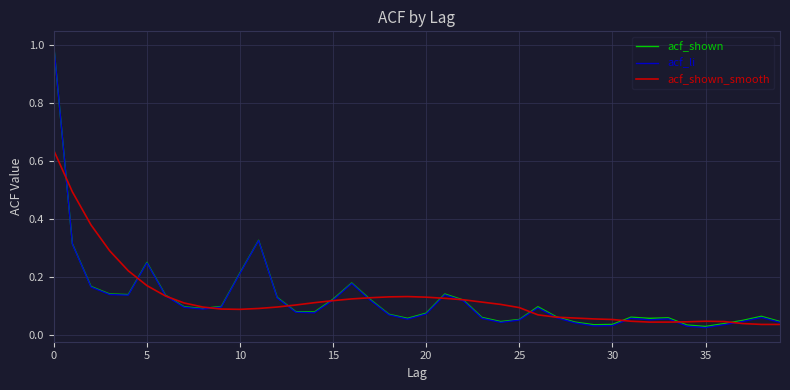

Which series has the widest spread of values?

acf_li